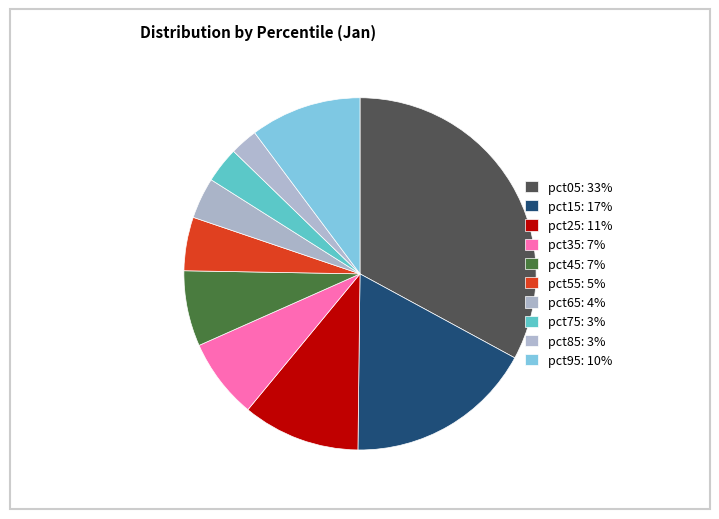

To the nearest percent, what portion does pct05 represent?

33%